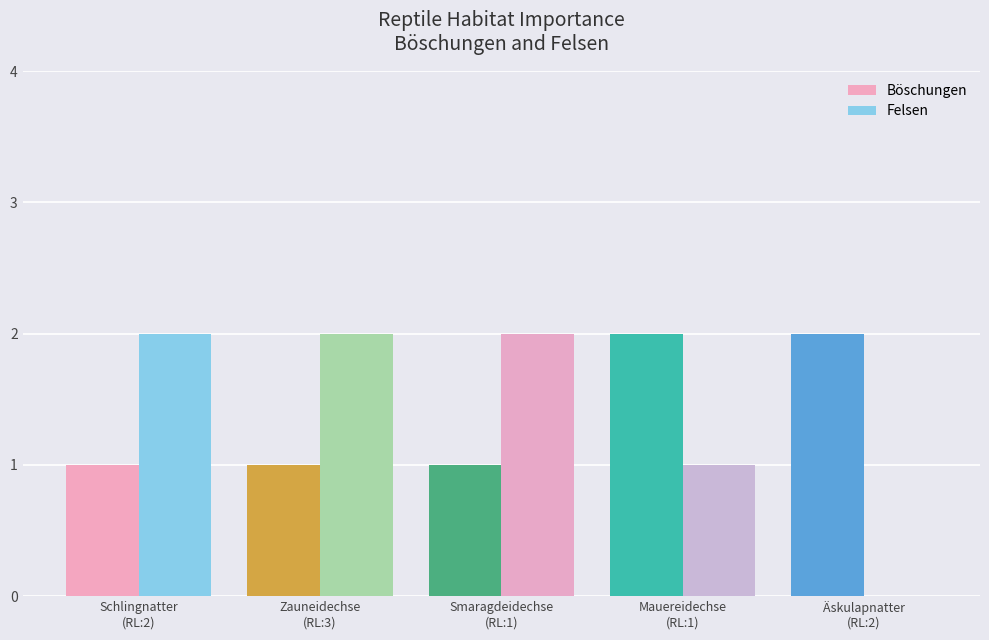

What are all the series names shown in the legend?

Böschungen, Felsen